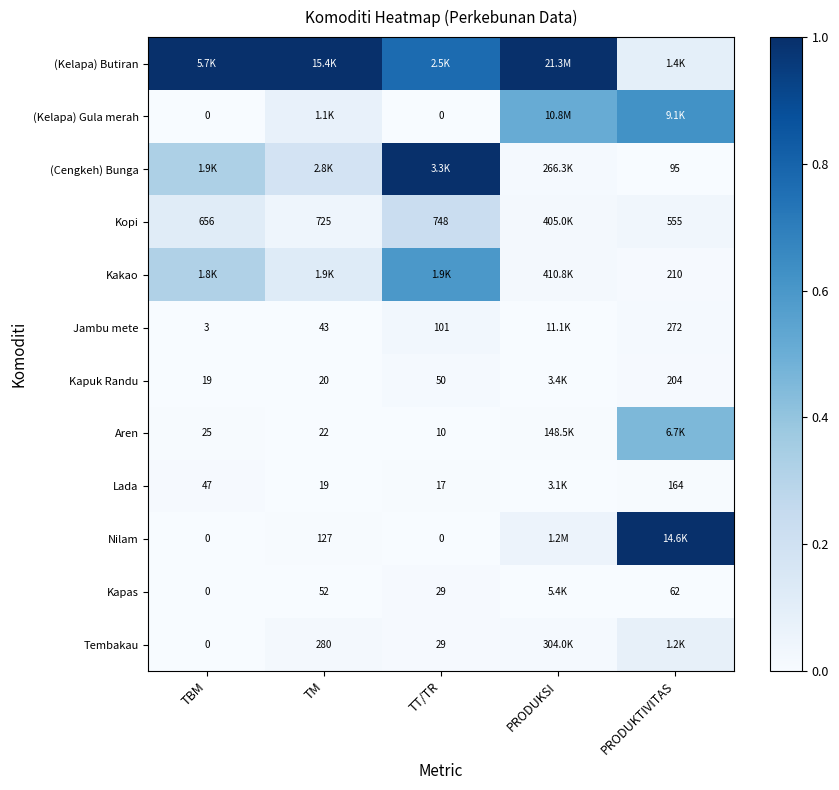

The Tembakau series shows 0.0 at TT/TR. True or false?

False